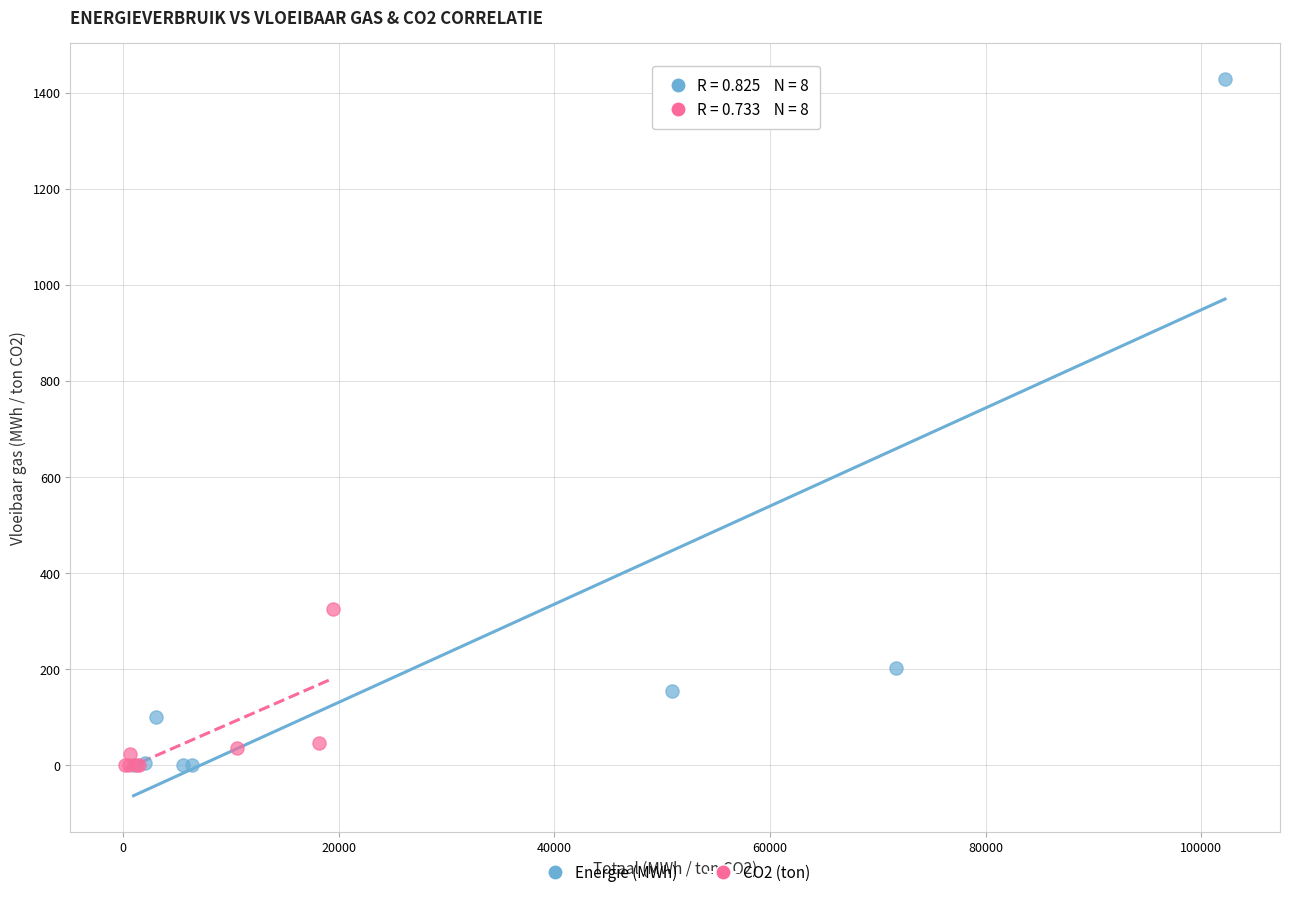

Which series contains the highest Y value?

Energie (MWh)